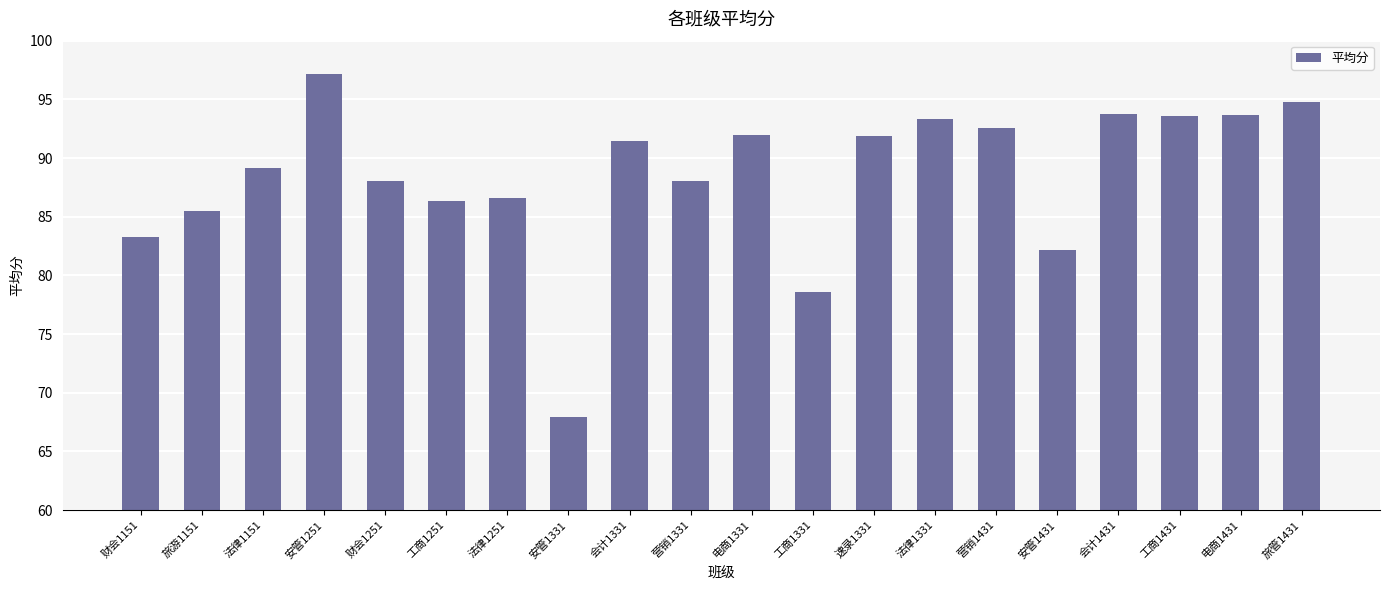

How many bars are there in total?

20